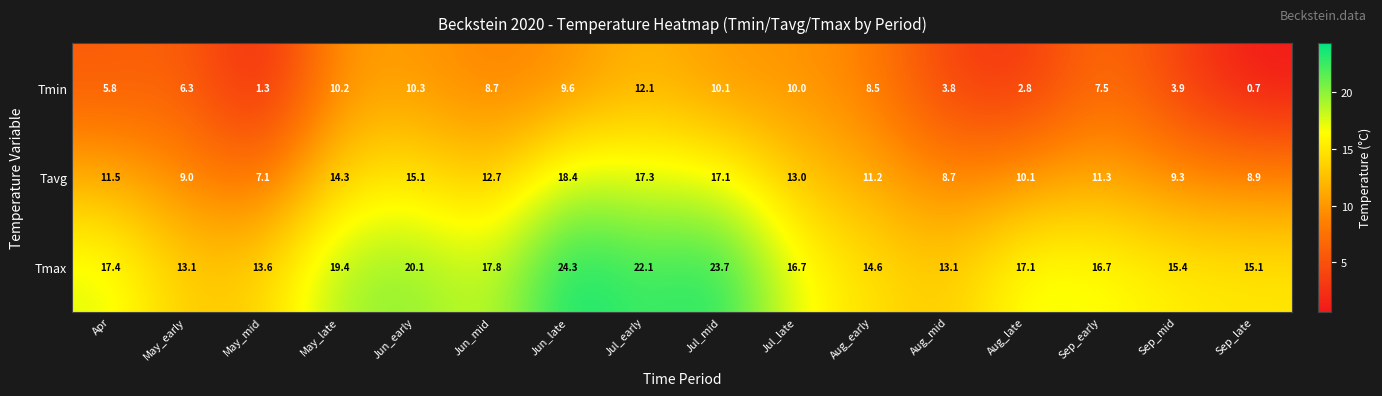

Where is Tmax nearest to the value 18?

Jun_mid